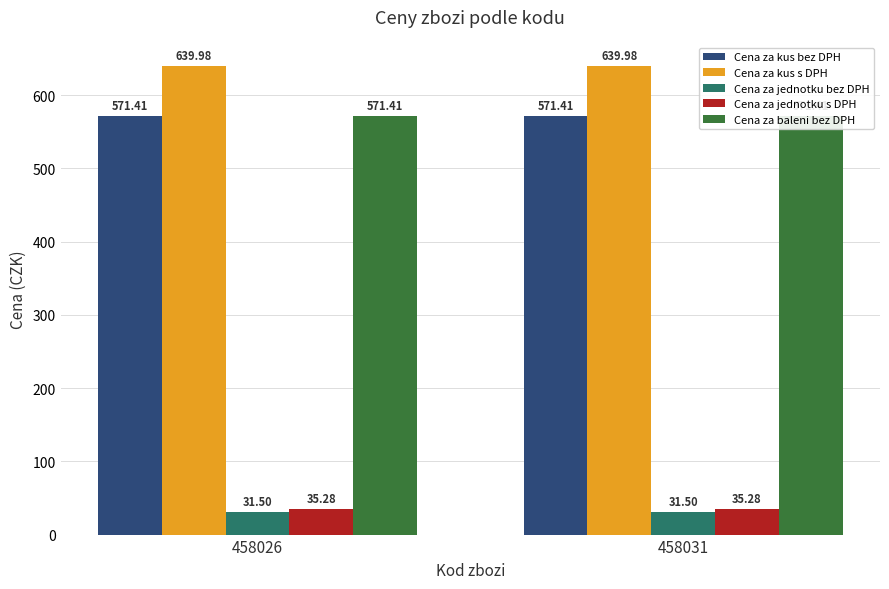

How many bars are there in each group?

5